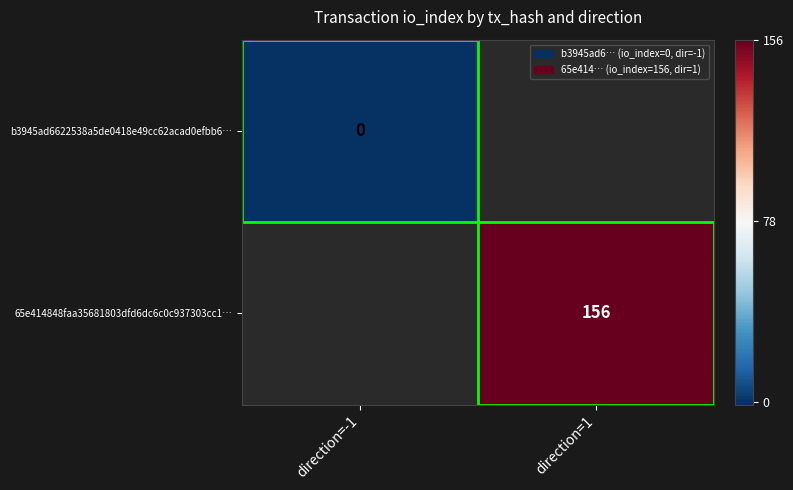

Which category has the lowest value across all series?

direction=-1